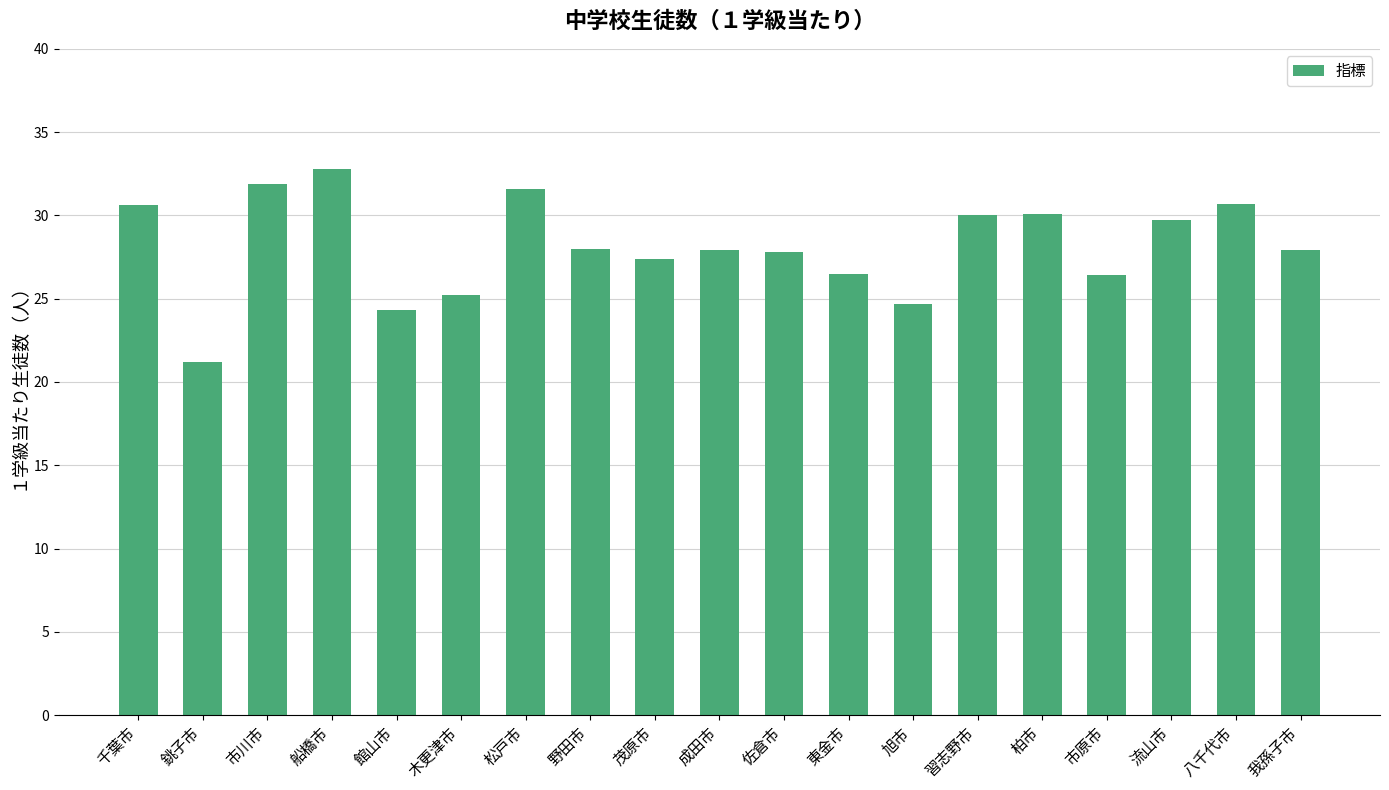

The chart shows a value of 14.8 at 成田市. True or false?

False